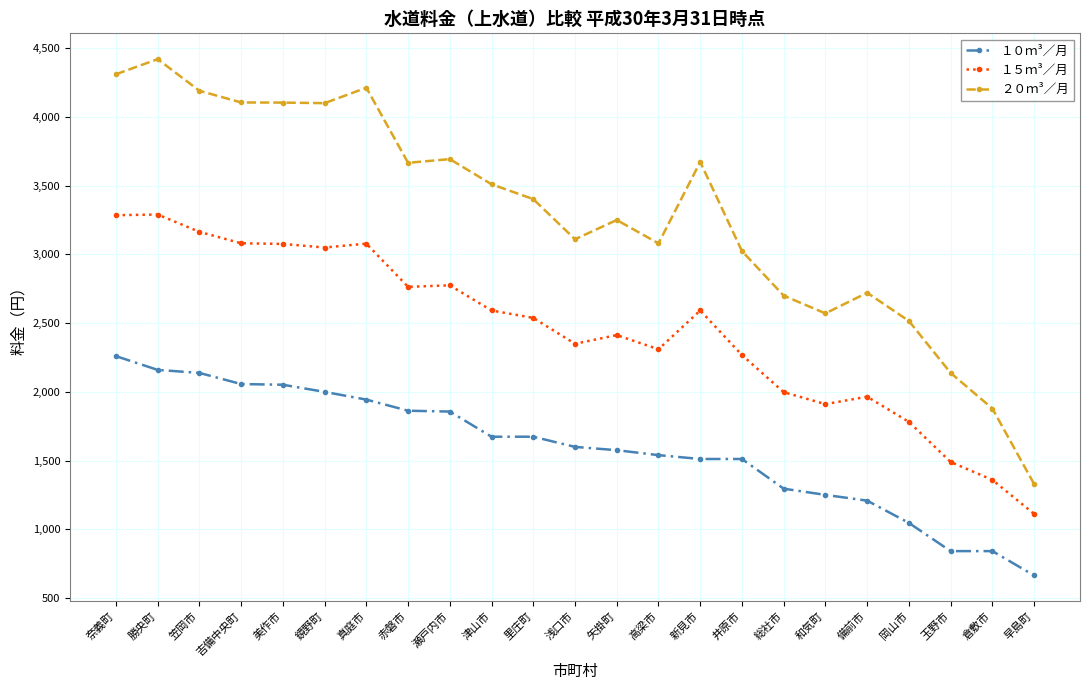

True or false: ２０ｍ³／月 has more than 1 interior local peaks.

True